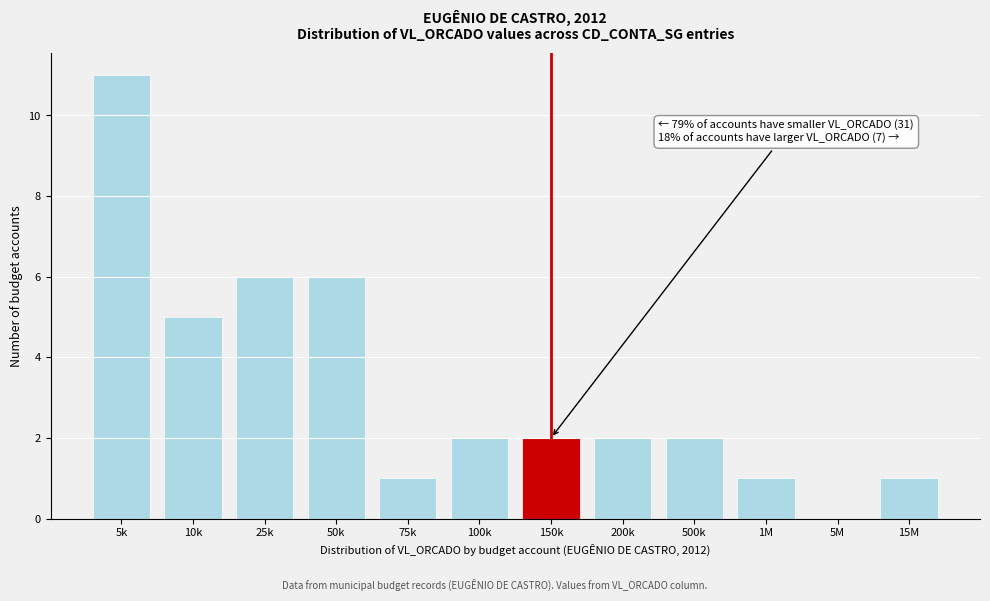

Reading left to right, list all the values displayed in this chart.

5k=11	10k=5	25k=6	50k=6	75k=1	100k=2	150k=2	200k=2	500k=2	1M=1	5M=0	15M=1